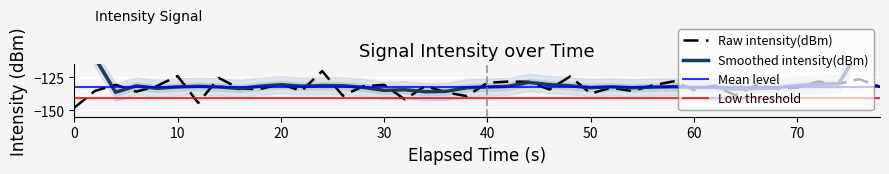

How many values are below -131?

26